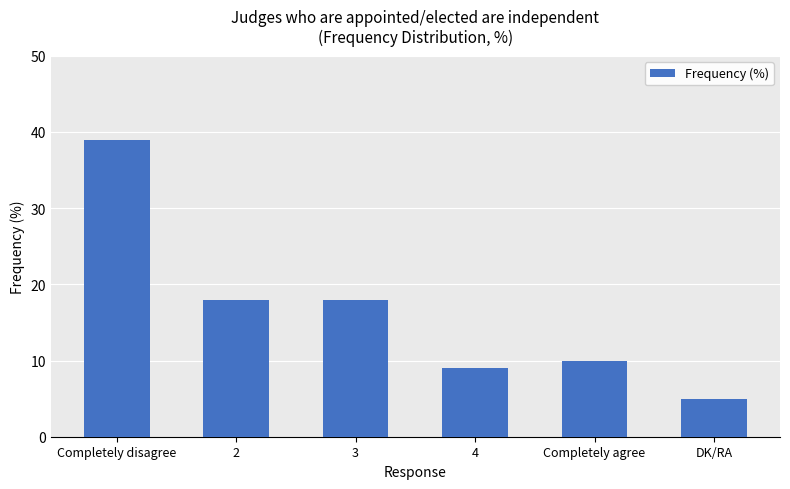

What is the maximum value shown in the chart?

39